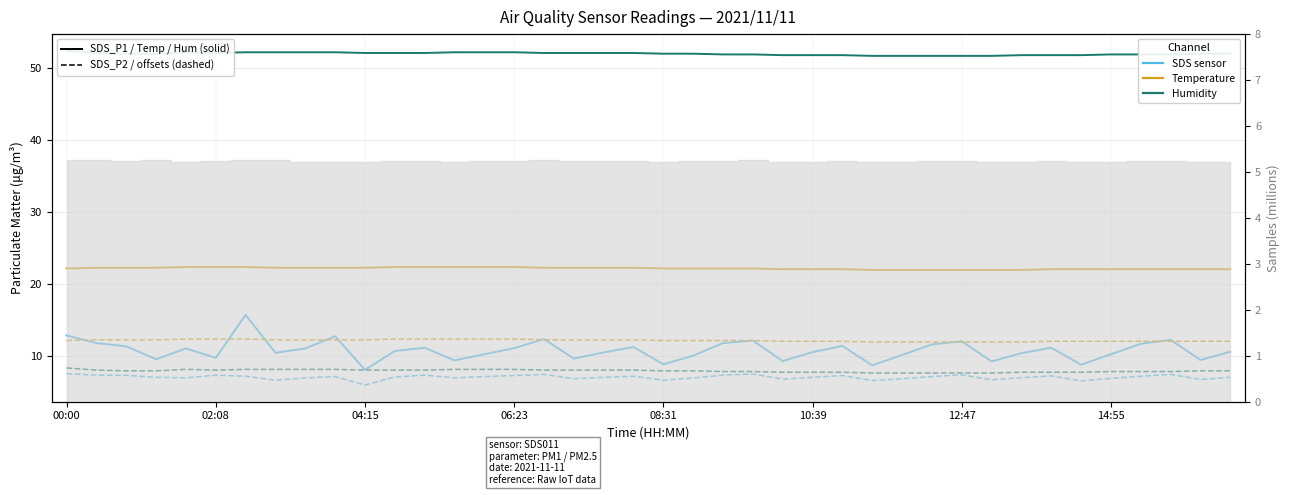

What is the sum of all Humidity (solid) values?

2079.7